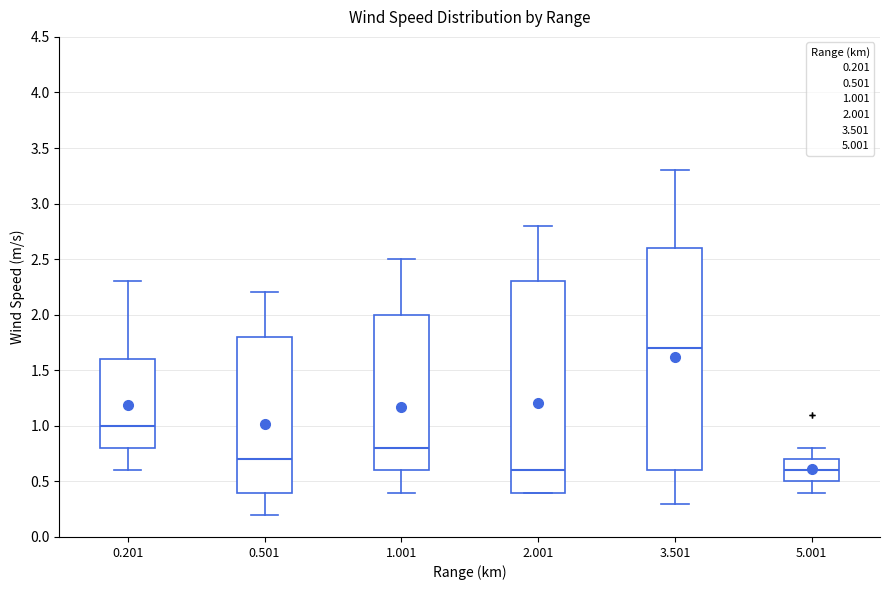

Reading left to right, read every box against the y-axis: the position of its median line, the range the box covers, and the ends of its whiskers. The values are not printed on the chart, so give them approximately, as read against the axis.

0.201: median 1.0, box 0.8 to 1.6, whiskers 0.6 to 2.3
0.501: median 0.7, box 0.4 to 1.8, whiskers 0.2 to 2.2
1.001: median 0.8, box 0.6 to 2.0, whiskers 0.4 to 2.5
2.001: median 0.6, box 0.4 to 2.3, whiskers 0.4 to 2.8
3.501: median 1.7, box 0.6 to 2.6, whiskers 0.3 to 3.3
5.001: median 0.6, box 0.5 to 0.7, whiskers 0.4 to 0.8